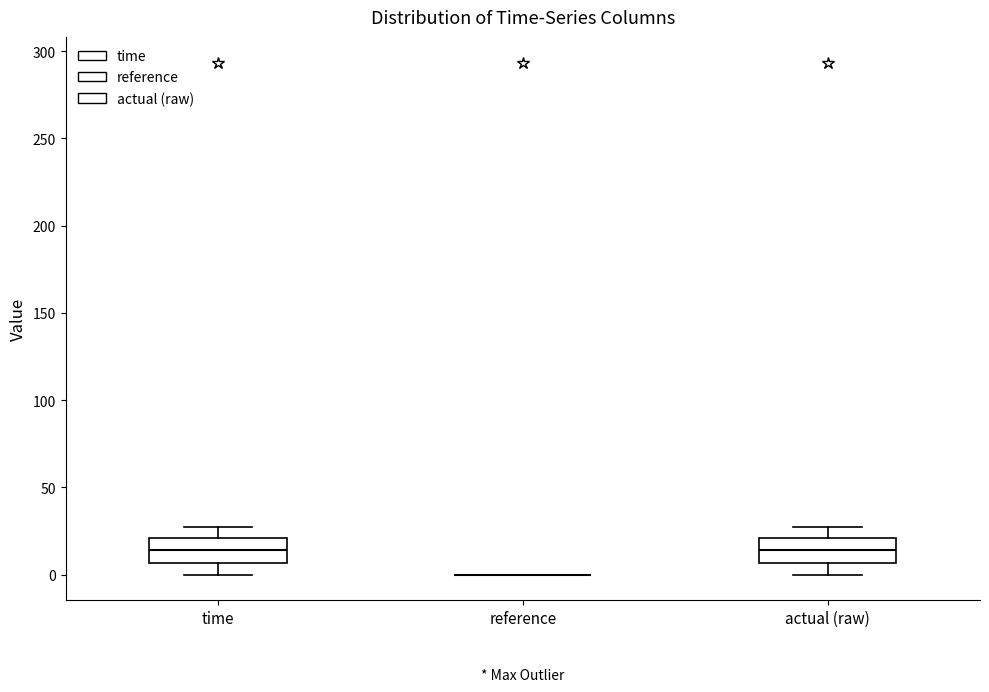

Reading left to right, read every box against the y-axis: the position of its median line, the range the box covers, and the ends of its whiskers. The values are not printed on the chart, so give them approximately, as read against the axis.

time: median 15, box 5 to 20, whiskers 0 to 25
reference: box collapsed to a line at 0, whiskers 0 to 0
actual (raw): median 15, box 5 to 20, whiskers 0 to 25